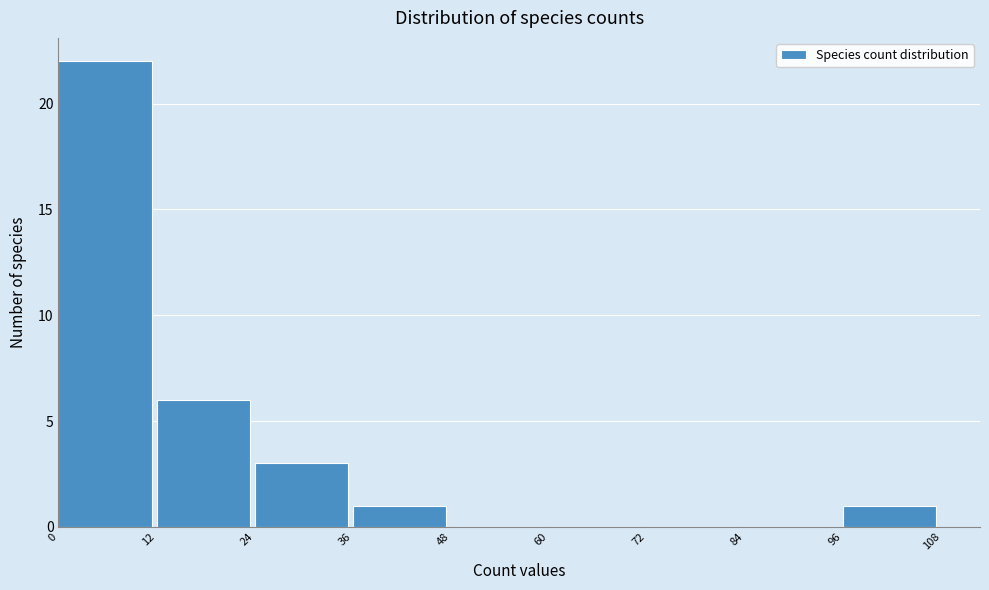

Which range on the x-axis has the tallest bar?

0 to 12